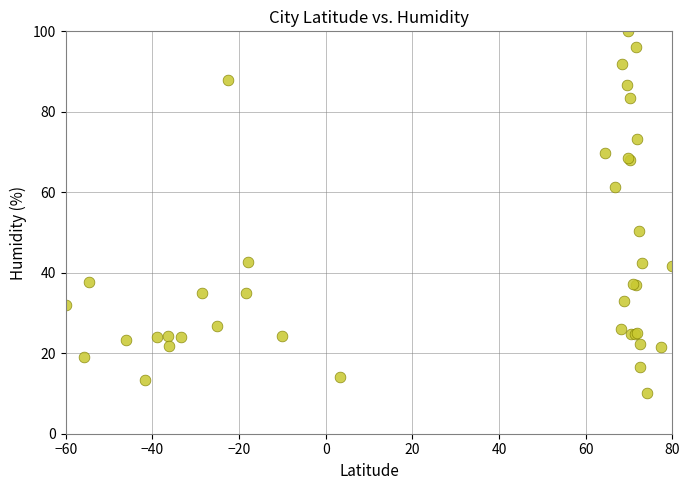

What Y value in the scatter plot is closest to 55?

50.5